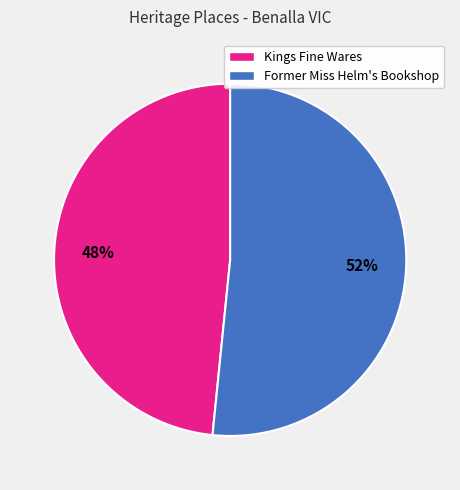

Rank the categories by value from highest to lowest.

Former Miss Helm's Bookshop, Kings Fine Wares